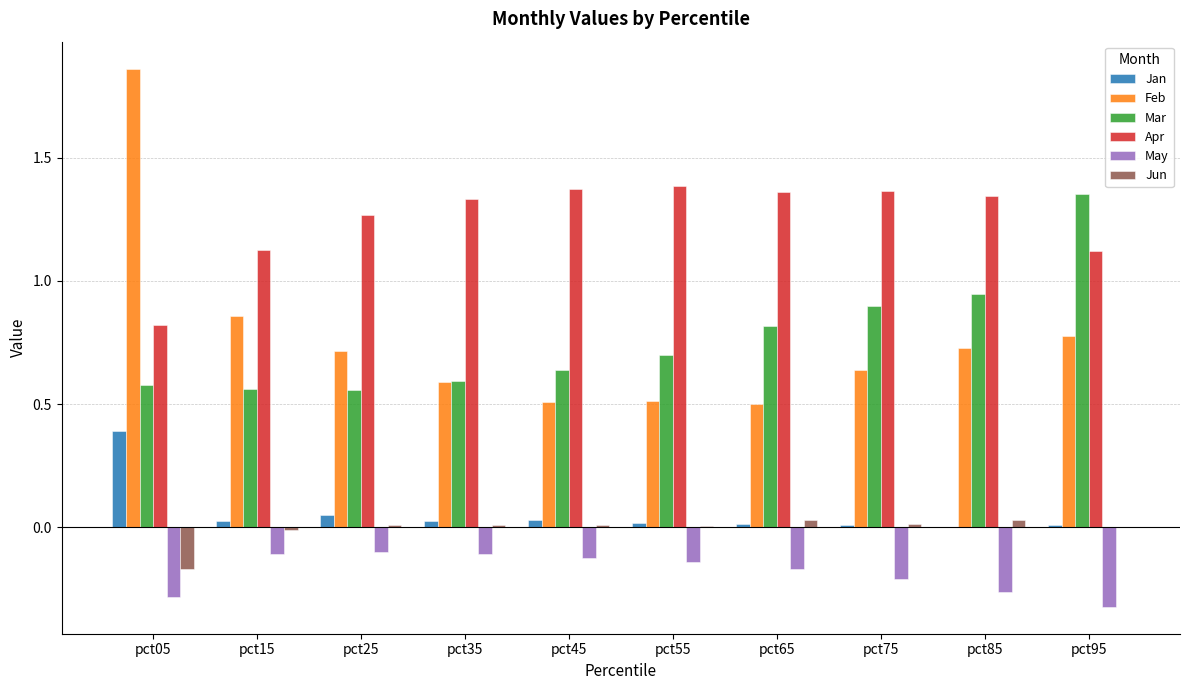

Is it true that Mar equals 0.6 at pct05?

True